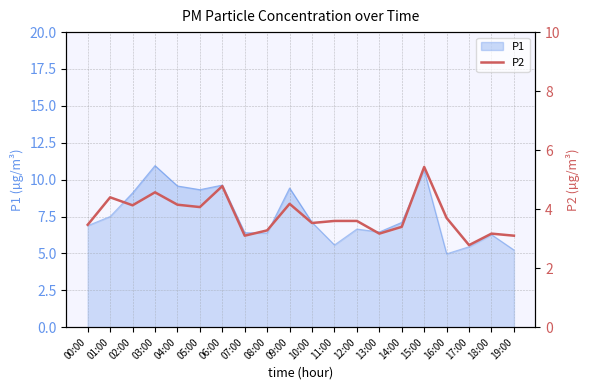

Does the chart display data point markers on the line(s)?

No